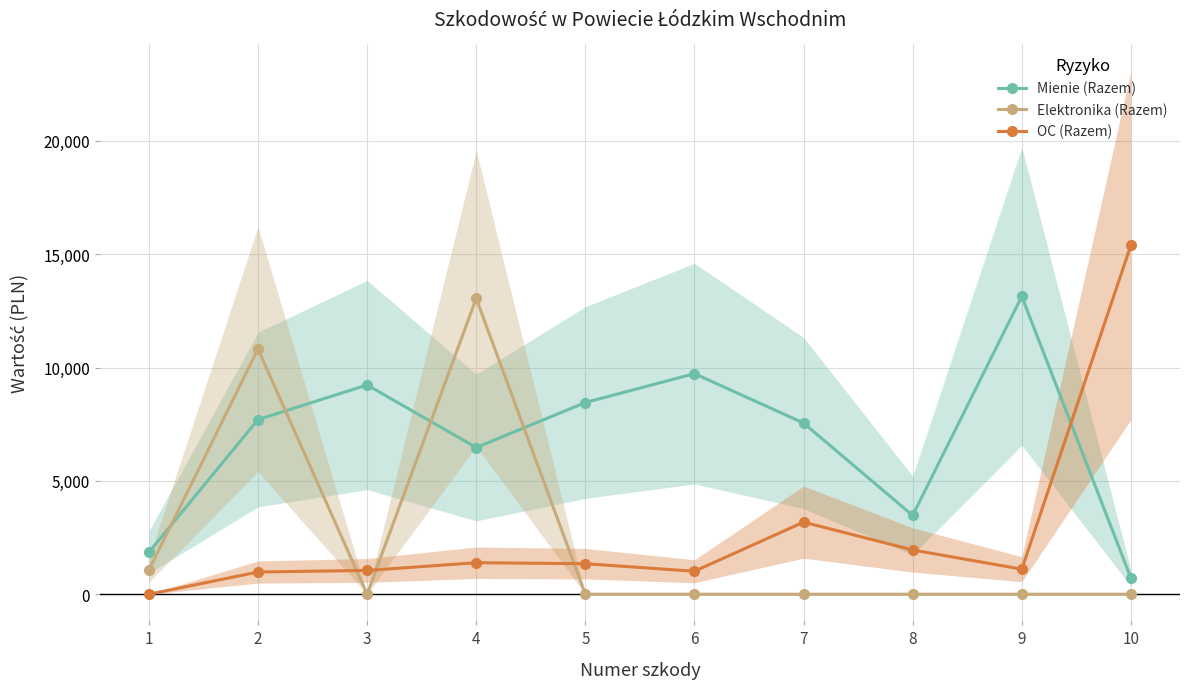

Count the number of data series in this chart.

3